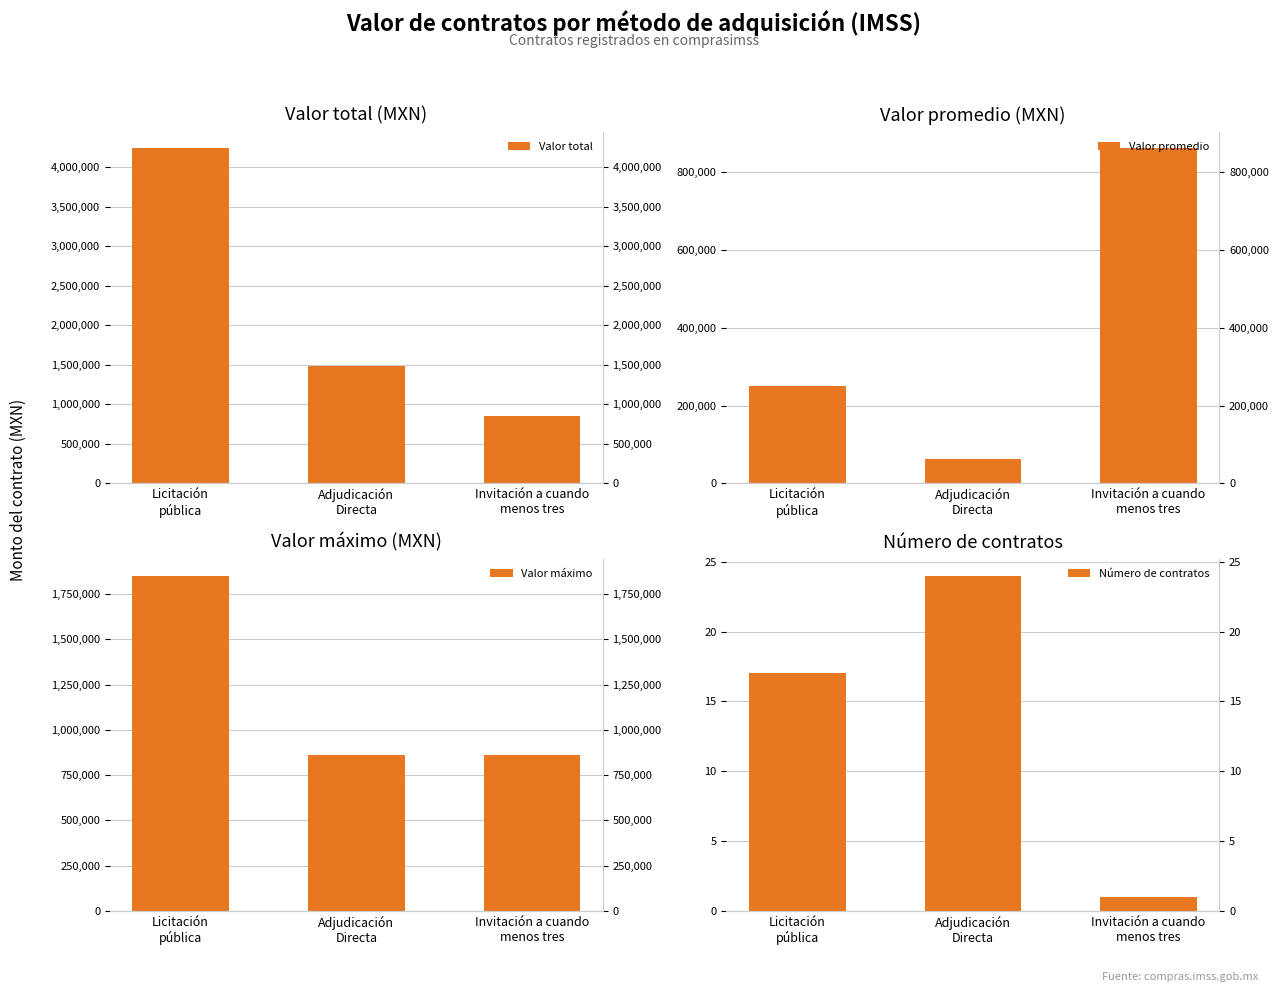

Between Licitación
pública and Invitación a cuando
menos tres, which is larger?

Licitación
pública